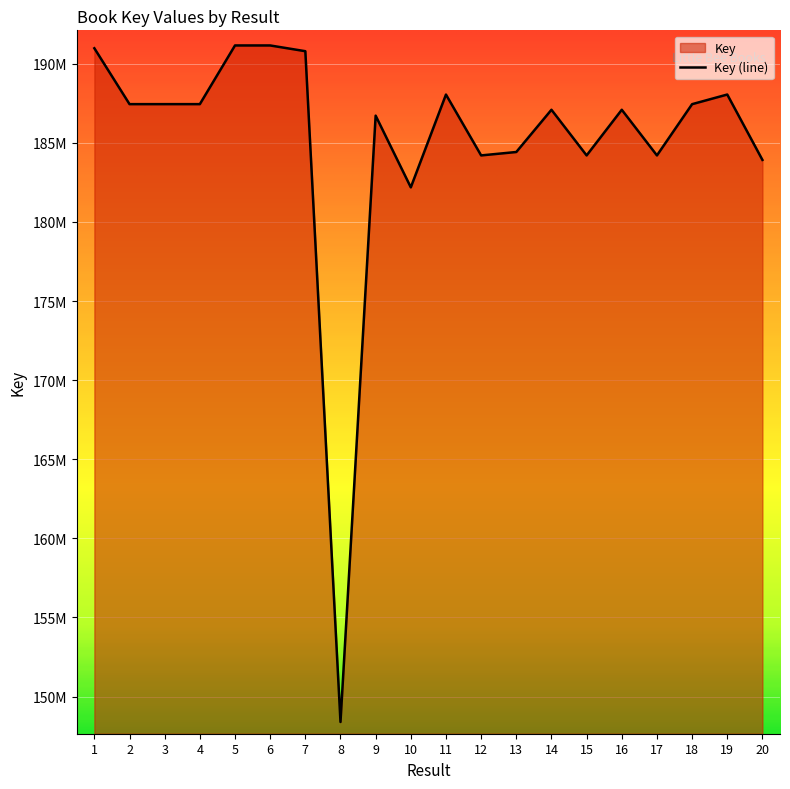

What is the difference between the maximum and minimum values?

42766593